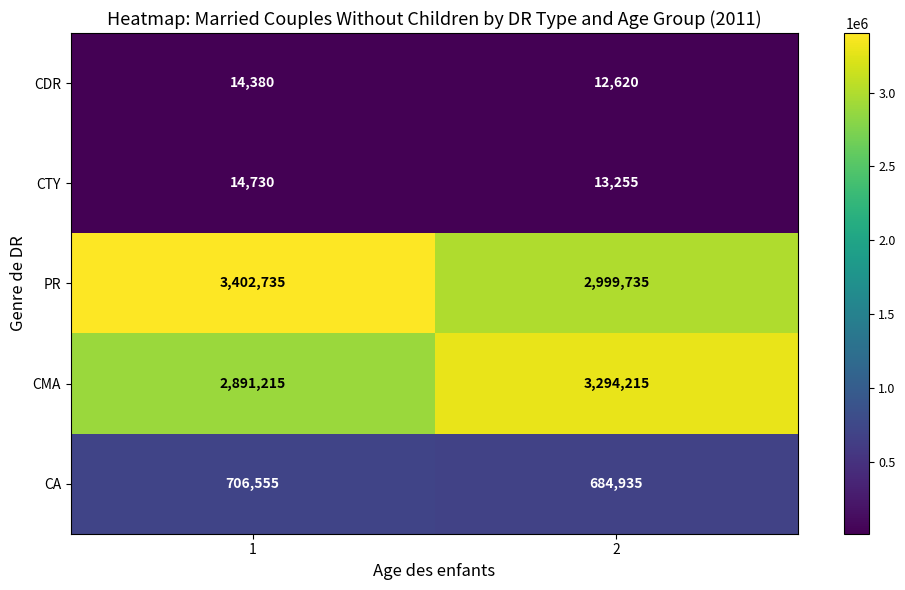

Reading left to right, list all the values displayed in this chart.

CDR: 14380	12620
CTY: 14730	13255
PR: 3402735	2999735
CMA: 2891215	3294215
CA: 706555	684935